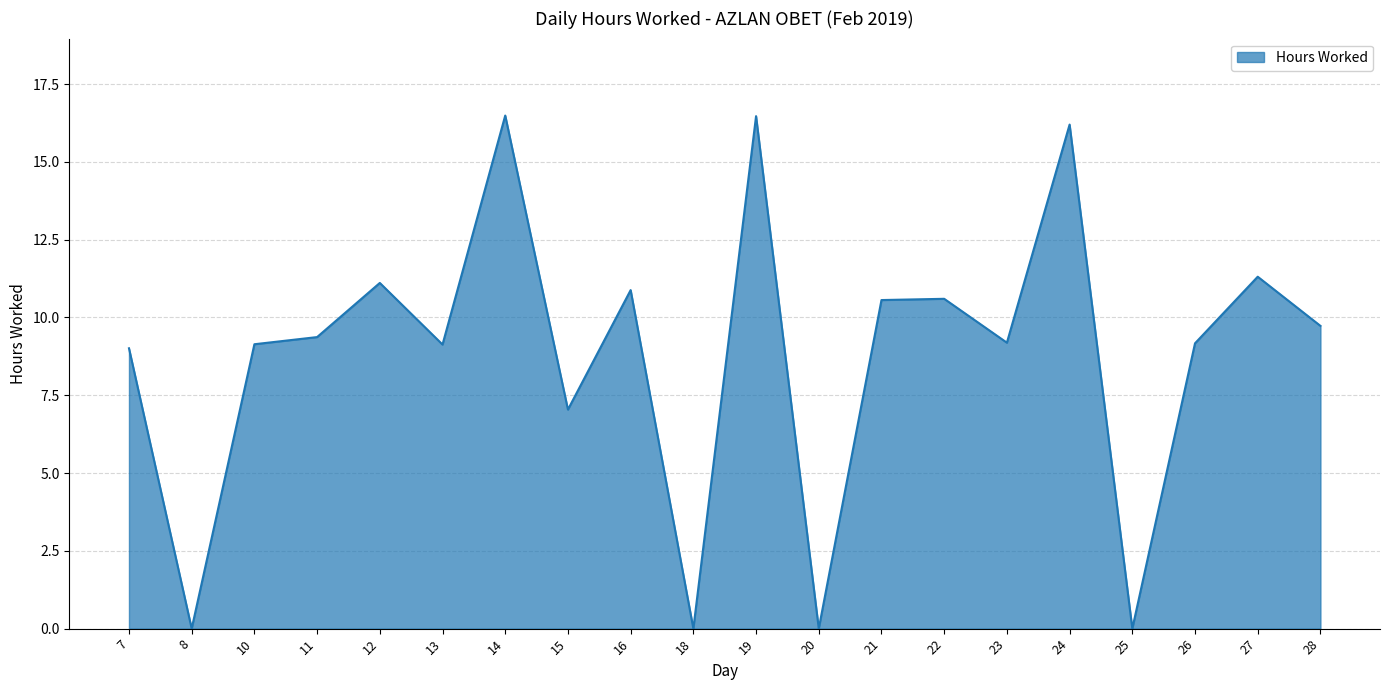

Does the chart display data point markers on the line(s)?

No